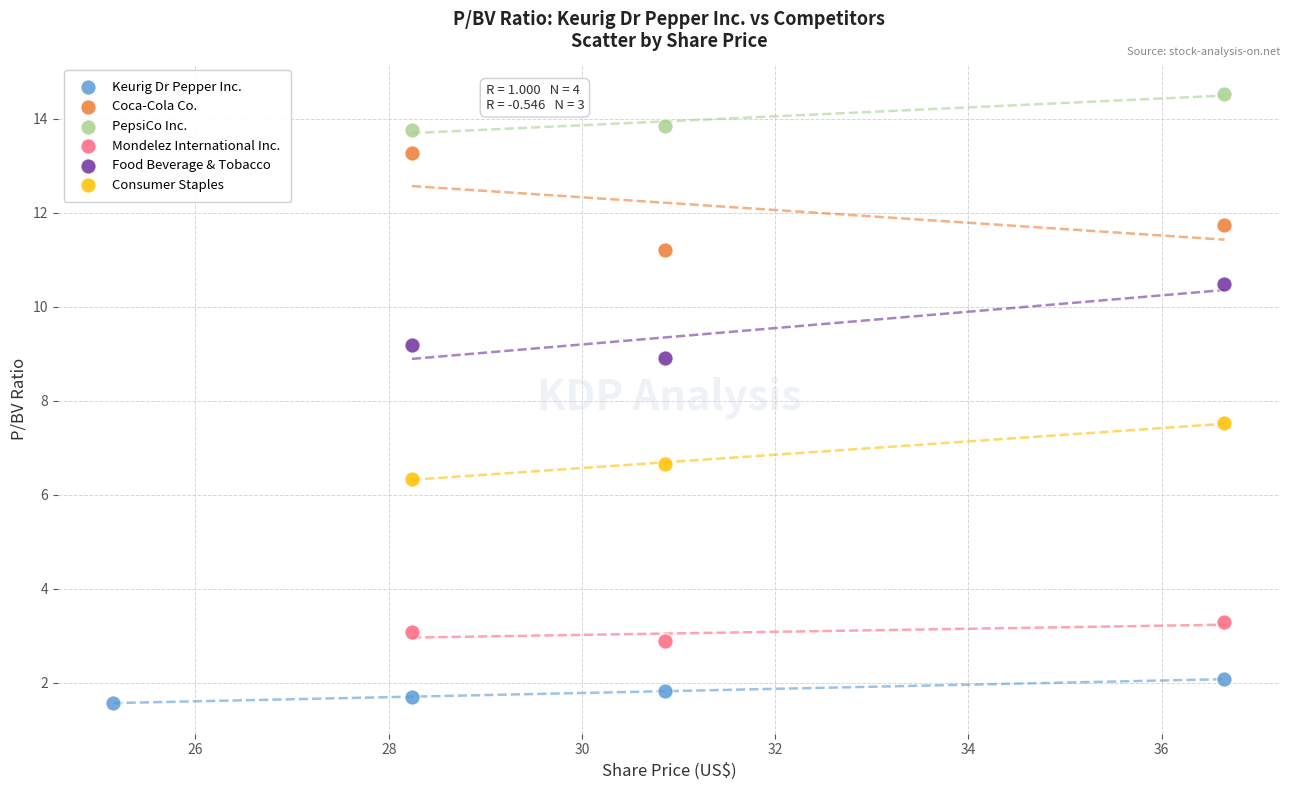

Which series contains the highest Y value?

PepsiCo Inc.